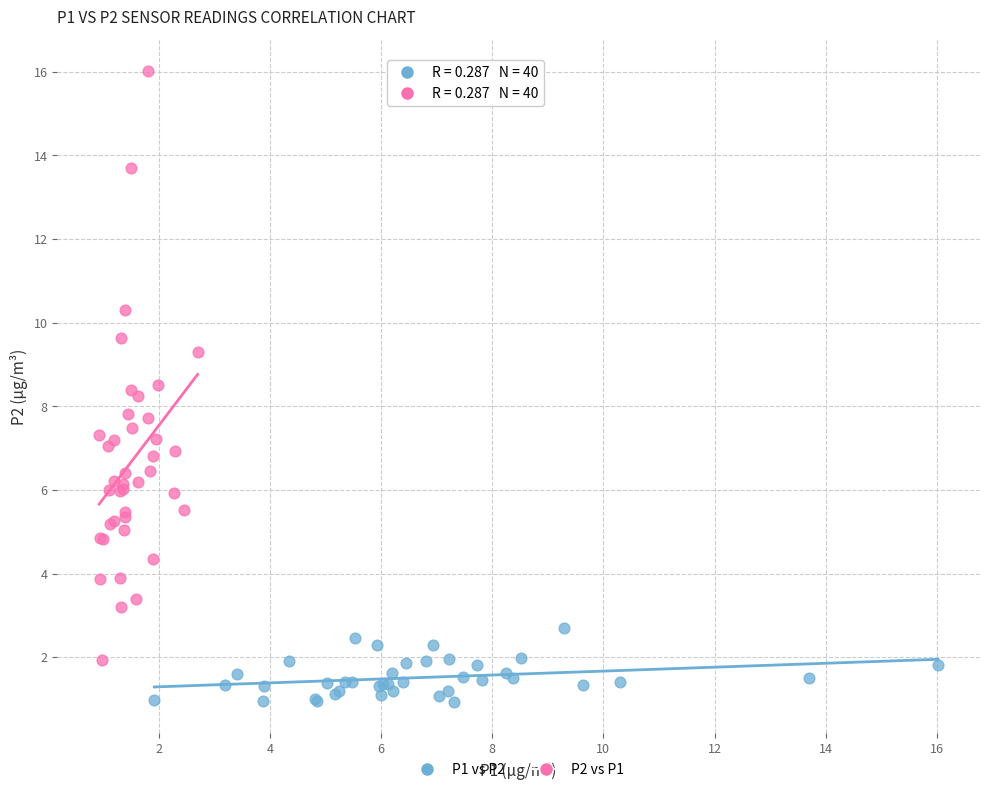

Which series has the widest spread of Y values?

P2 vs P1